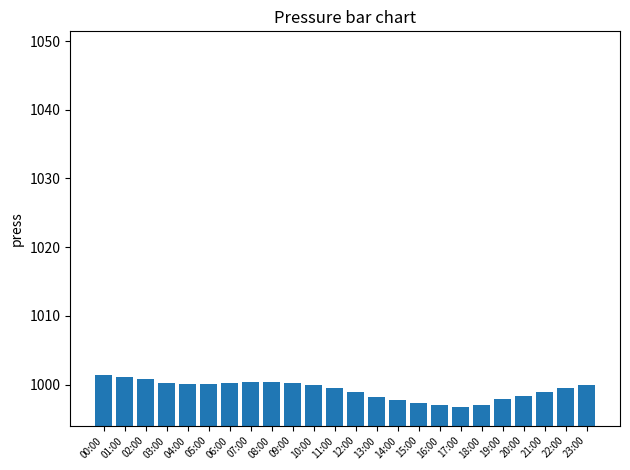

What is the smallest value displayed?

996.8